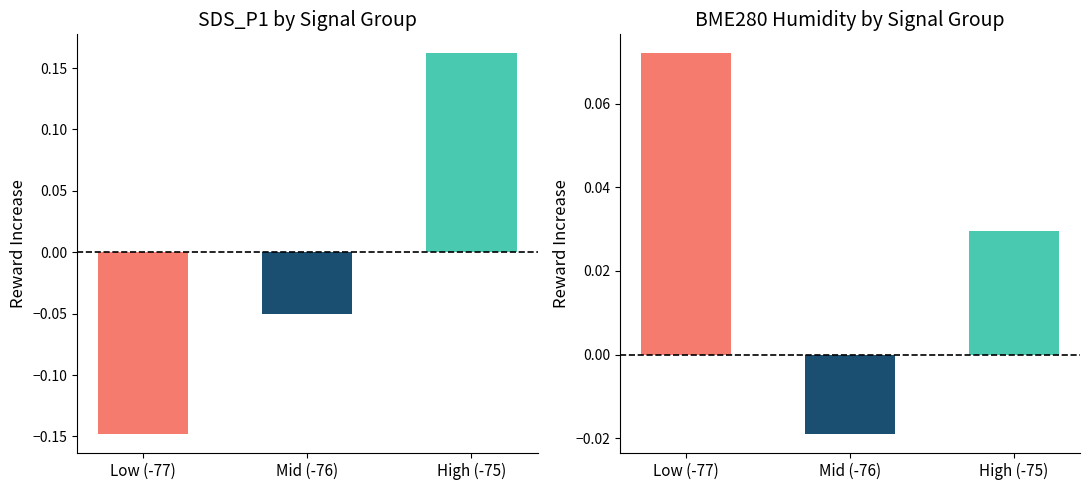

What is the minimum value for SDS_P1?

-0.1